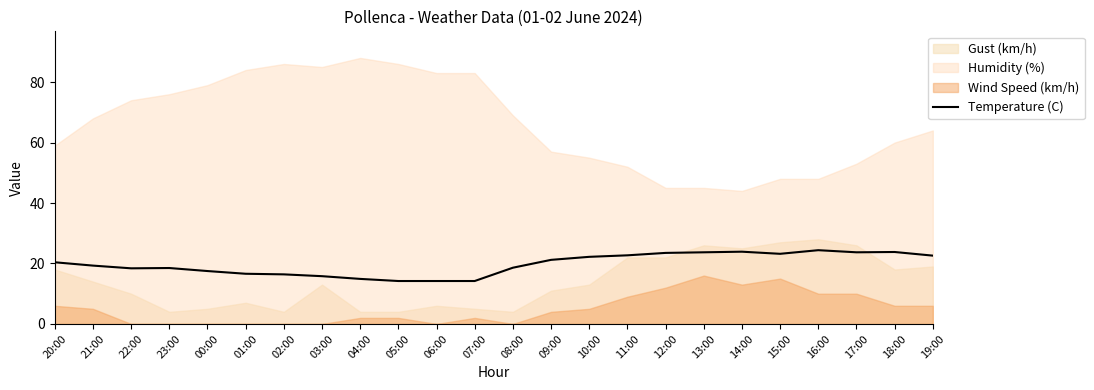

Read the value at 22:00.

18.4